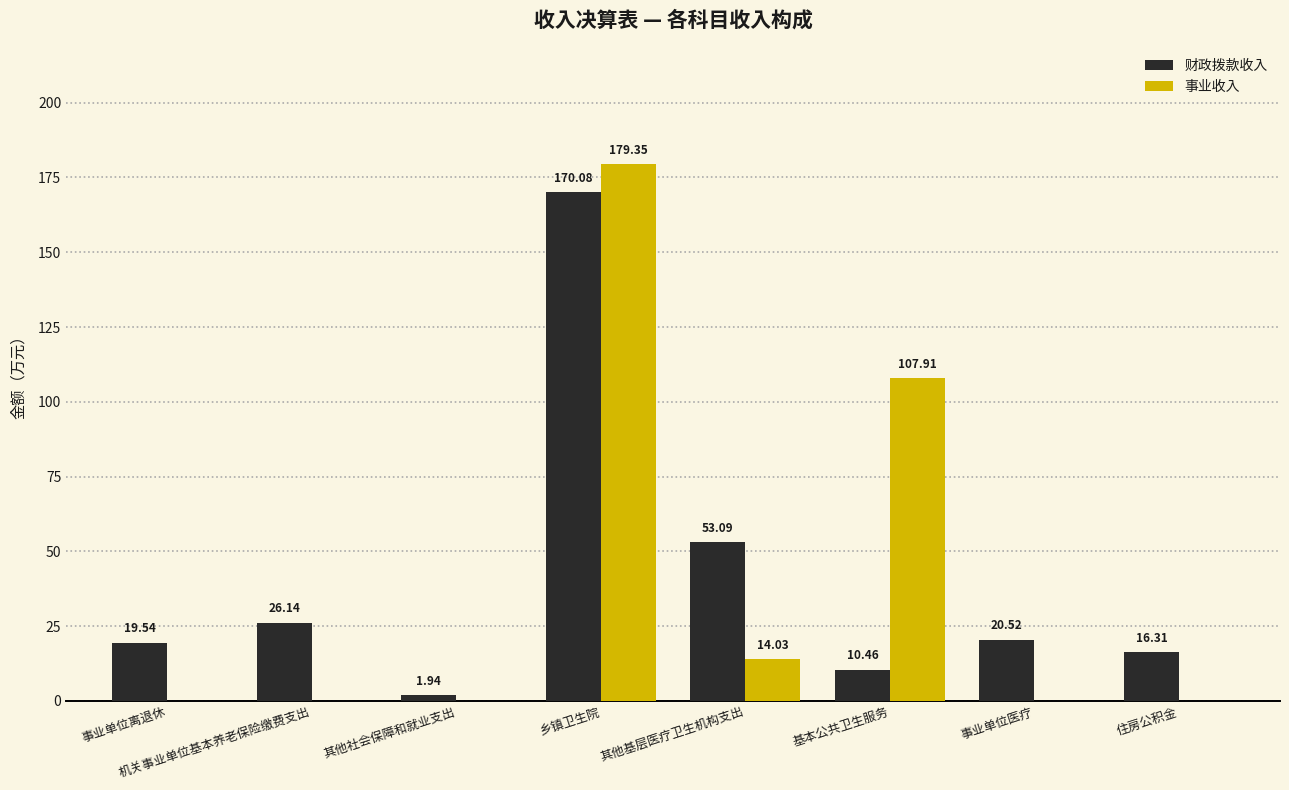

True or false: 财政拨款收入 has a value of 12.1 at 机关事业单位基本养老保险缴费支出.

False